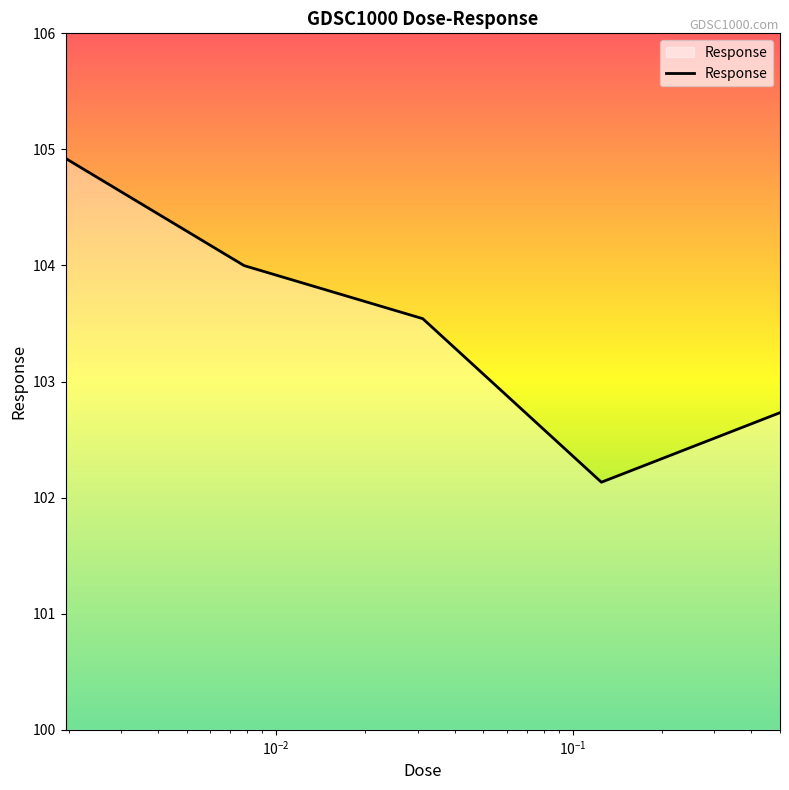

True or false: the data has more than 1 interior local peaks.

False